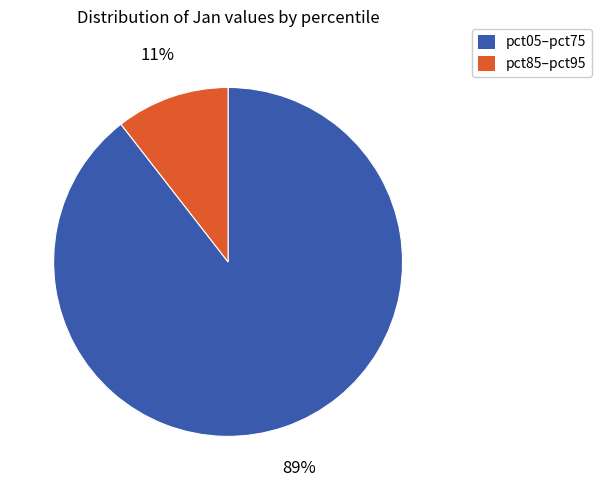

How many segments does this pie chart have?

2